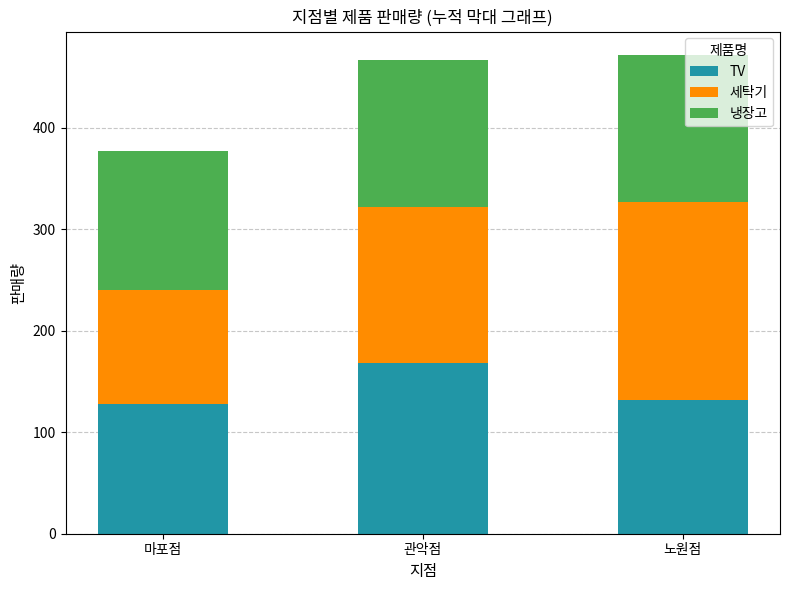

Reading left to right, what are the values for TV?

마포점=128	관악점=168	노원점=132